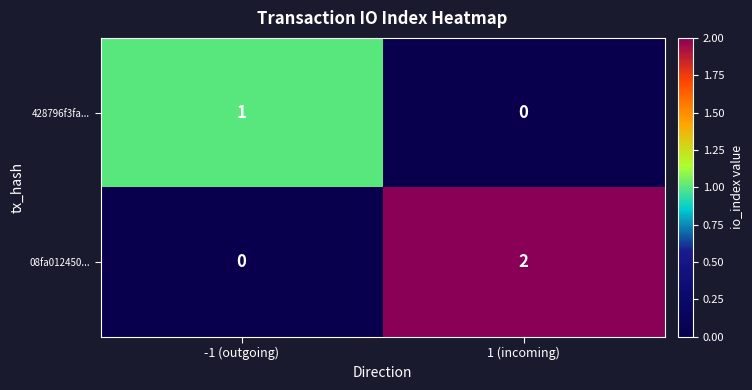

The value of 08fa012450... at 1 (incoming) is 2. True or false?

True